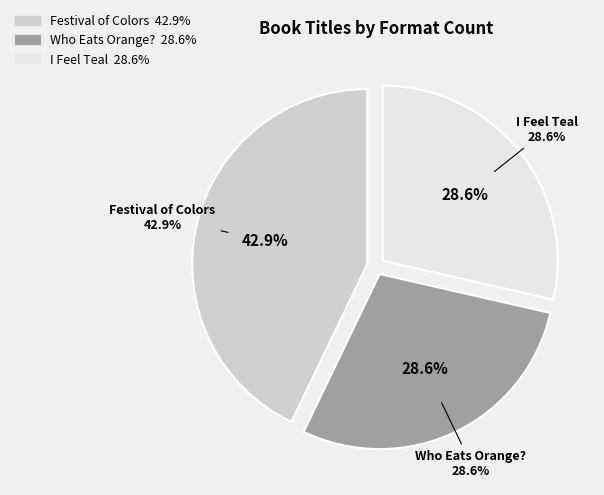

Which slice is the smallest?

Who Eats Orange?